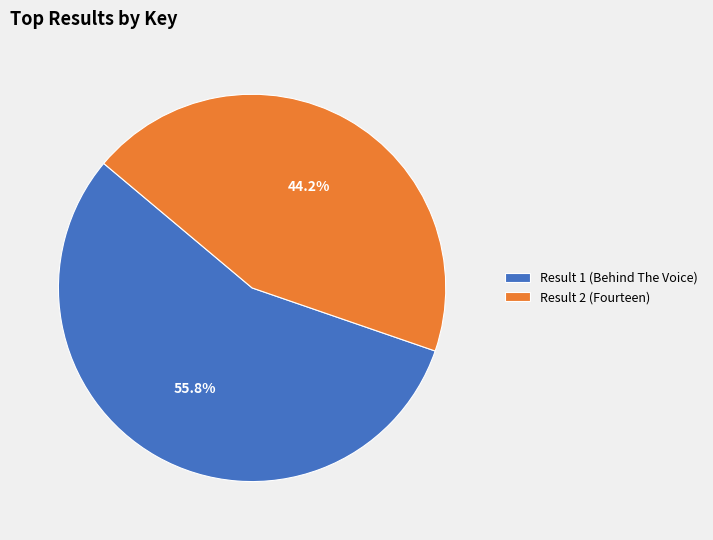

The Result 2 (Fourteen) slice represents 59% of the pie. True or false?

False